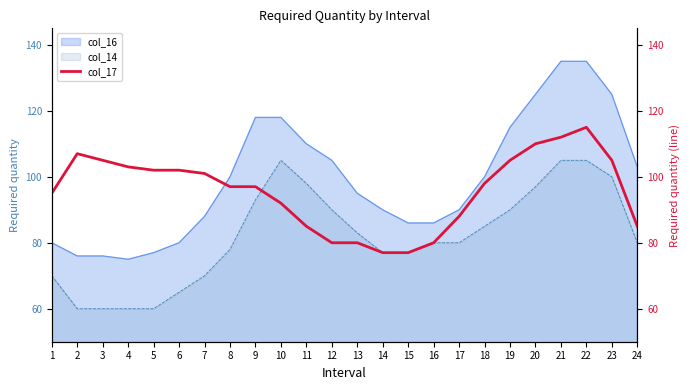

What is the average value?

96